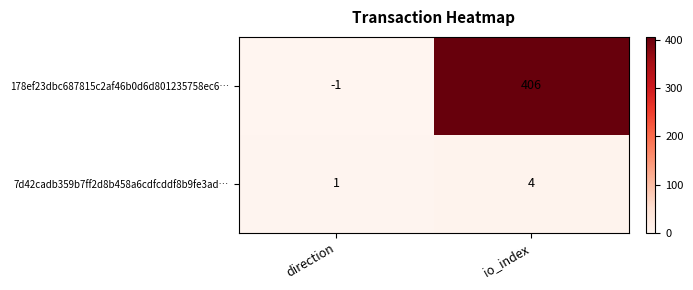

Rank the series at io_index from lowest to highest value.

7d42cadb359b7ff2d8b458a6cdfcddf8b9fe3ad…, 178ef23dbc687815c2af46b0d6d801235758ec6…